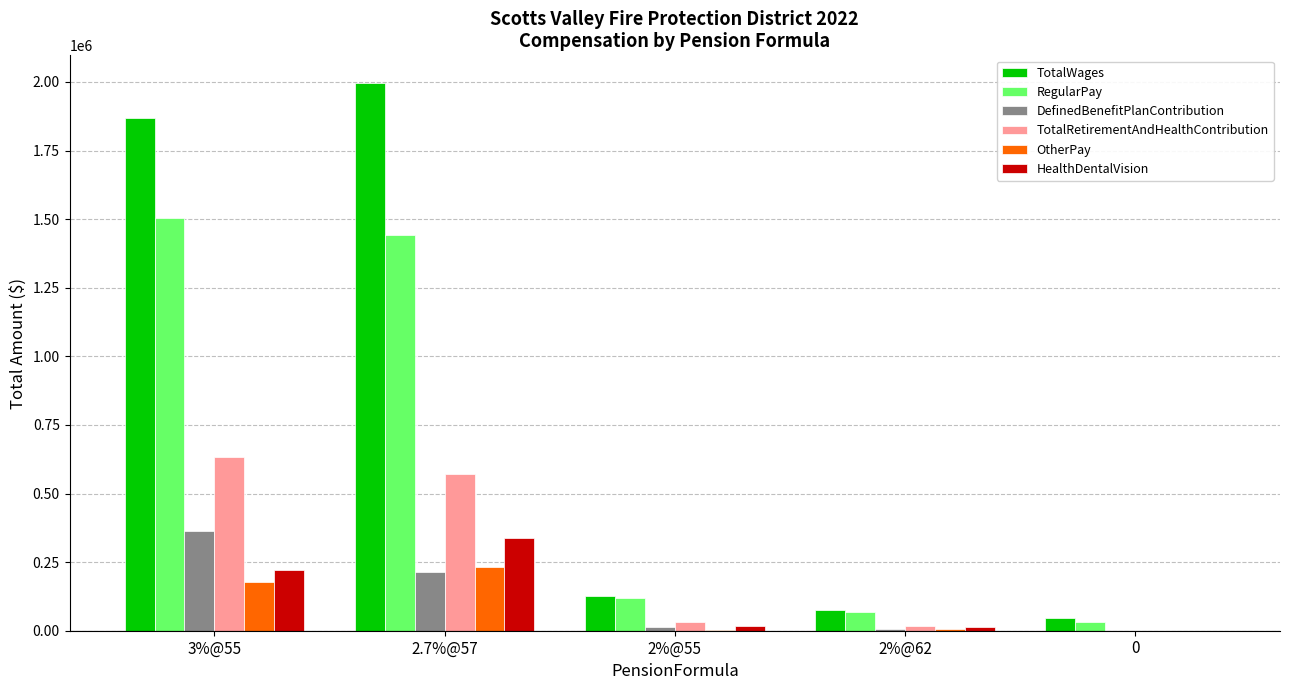

Between 2.7%@57 and 2%@55, which series saw the biggest shift?

TotalWages